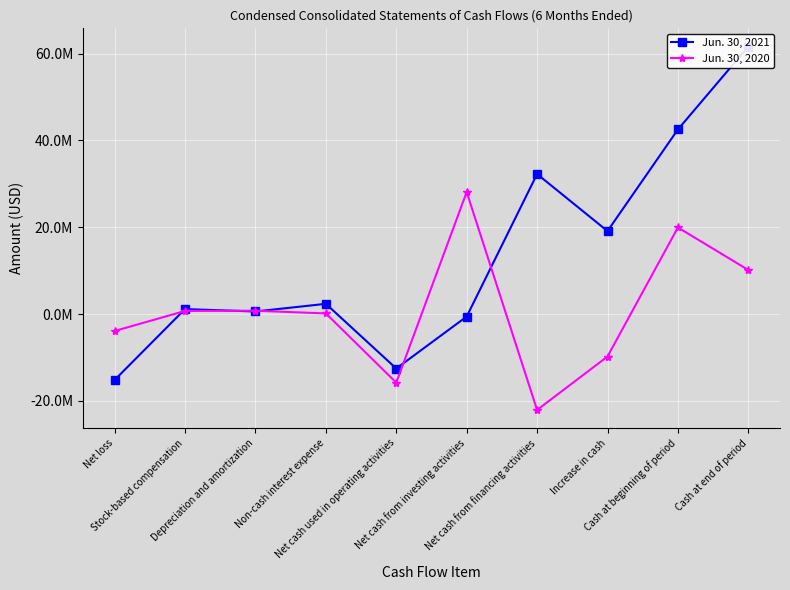

What is the approximate value of Jun. 30, 2021 at Net cash used in operating activities?

-12557000